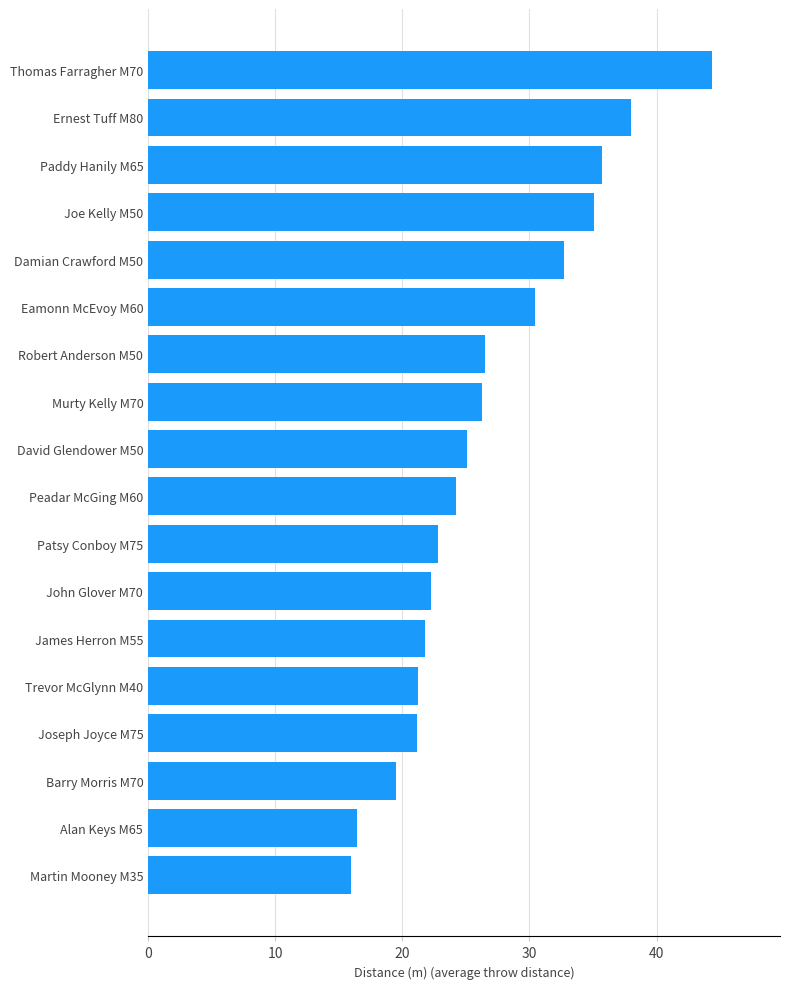

Does the chart contain any negative values?

No